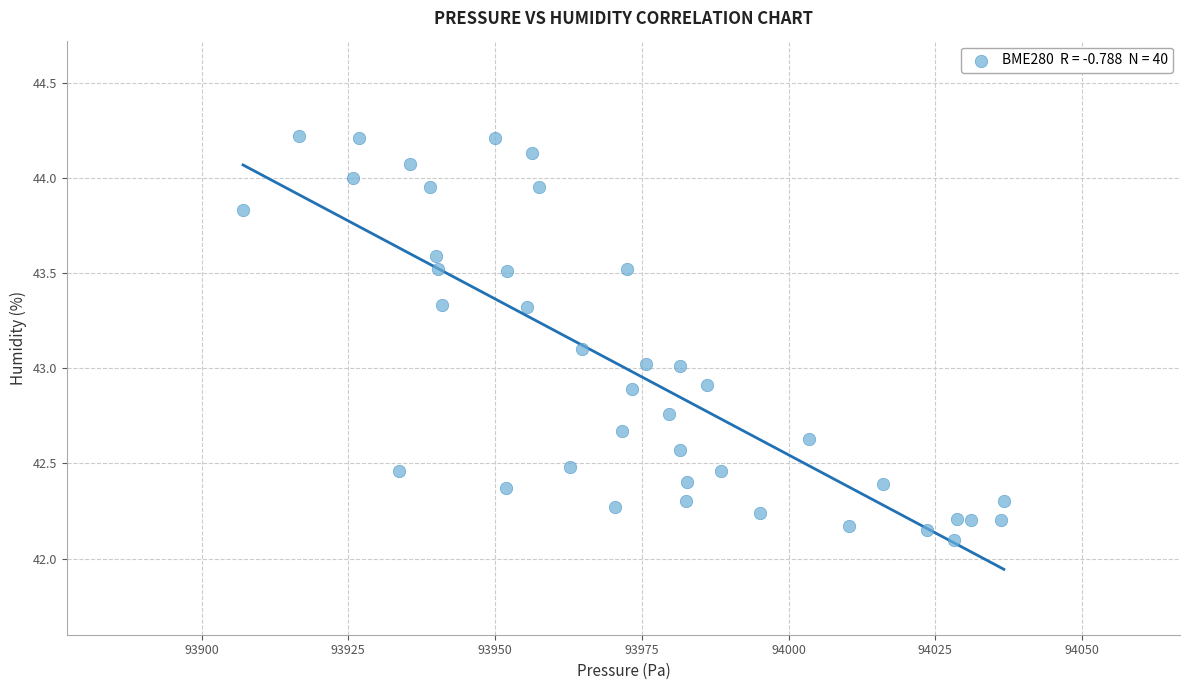

What is the range of X values (max minus min)?

129.6